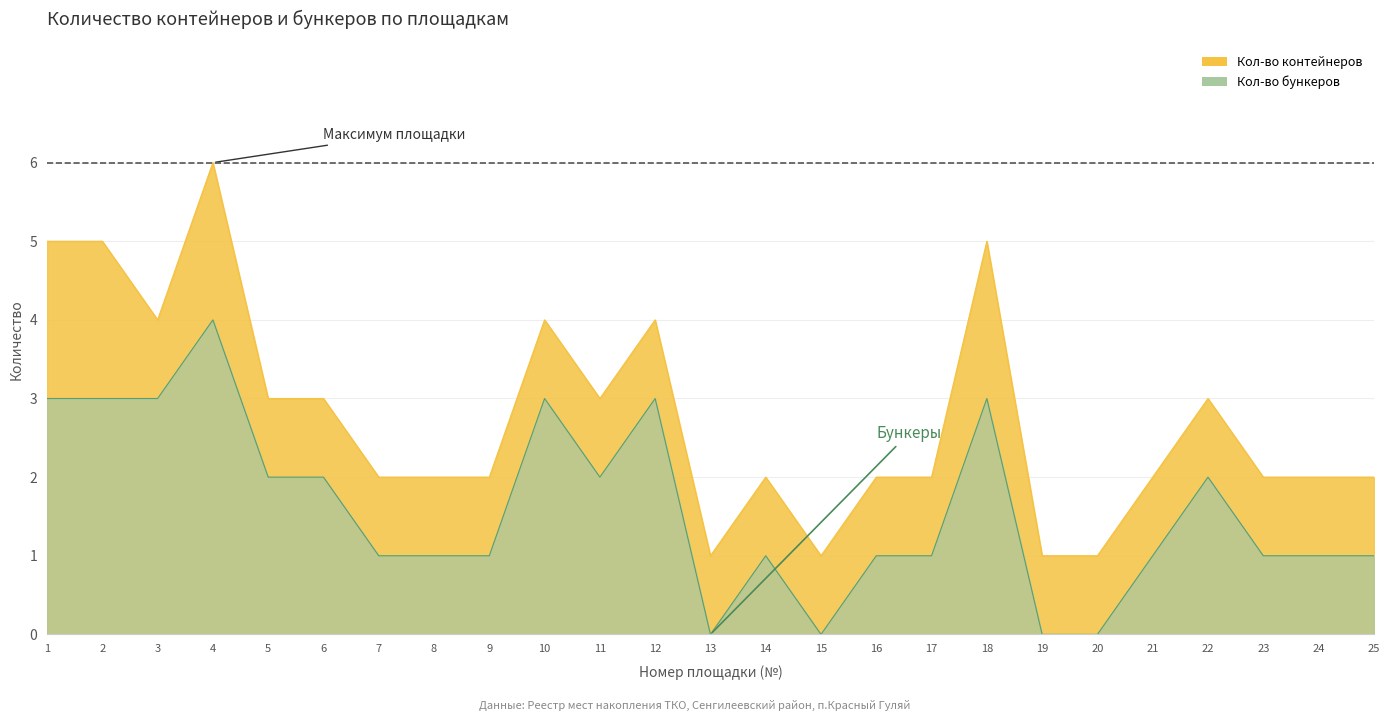

Which label corresponds to the smallest value in the chart?

13